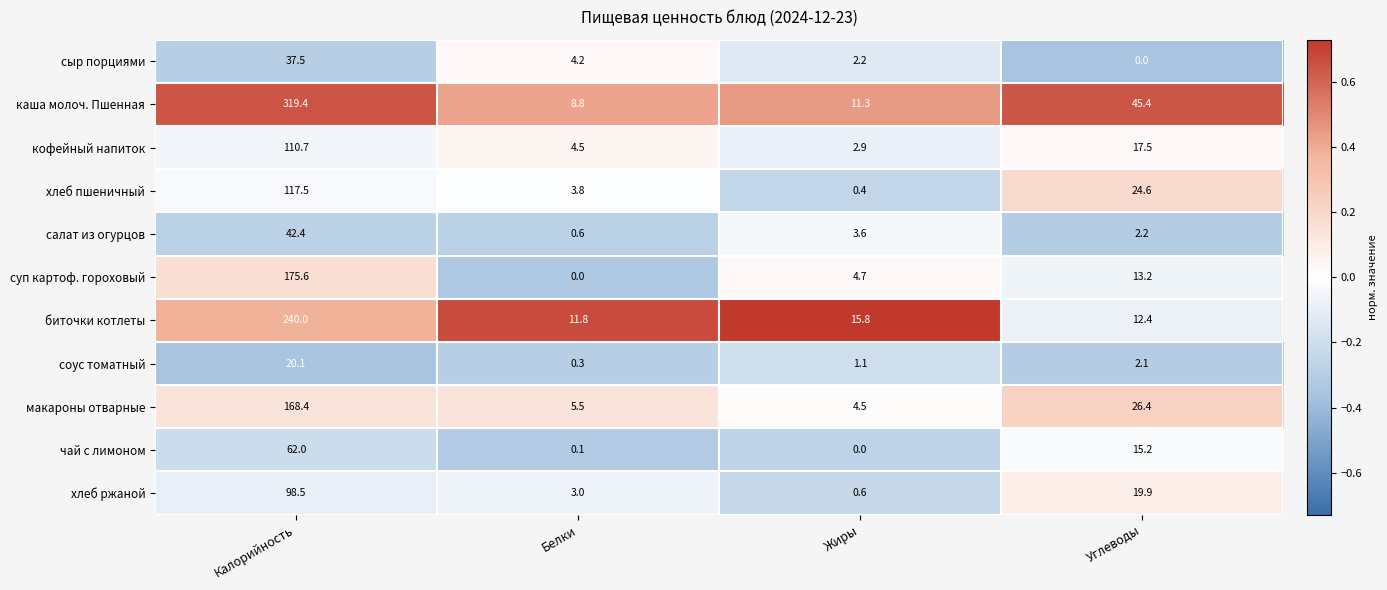

Between Калорийность and Жиры, which series saw the biggest shift?

каша молоч. Пшенная